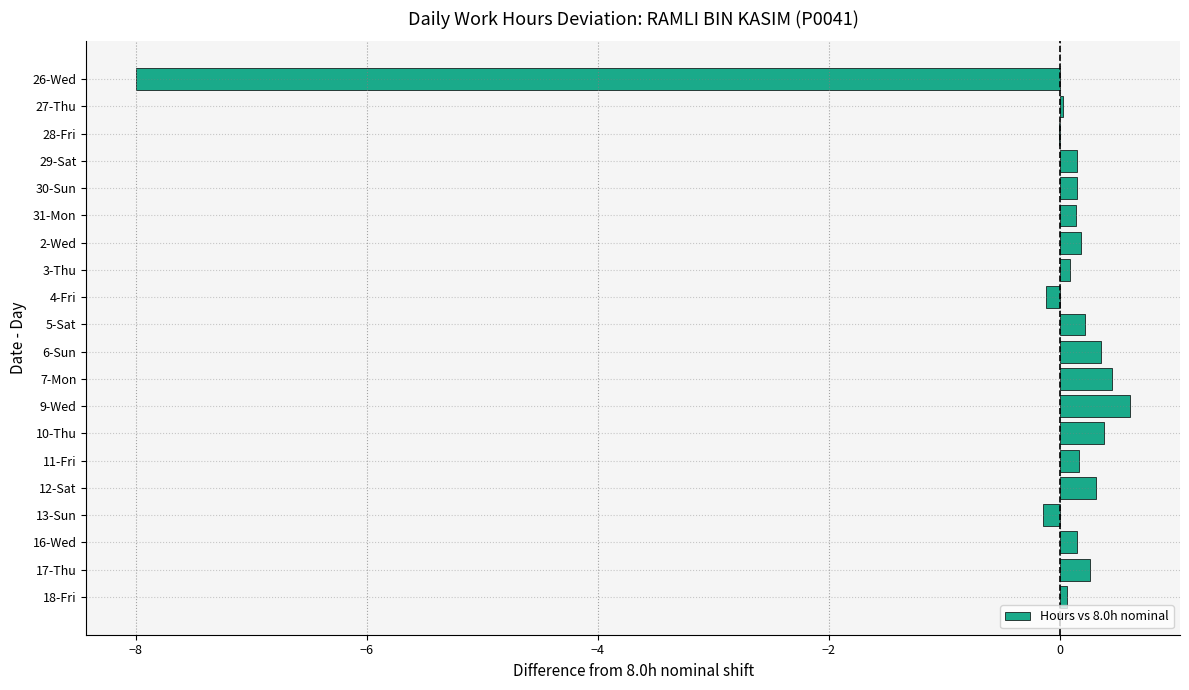

What is the greatest value displayed?

0.6